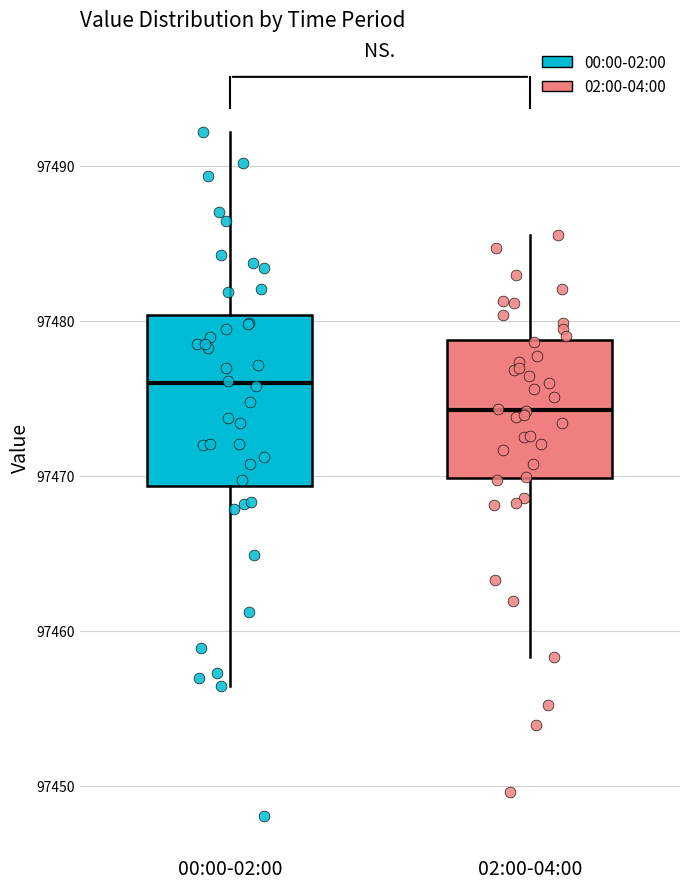

Reading left to right, transcribe this box plot: for each box, give where its median line is, the range the box spans, and where its two whiskers end, as read against the y-axis. The values are not printed on the chart, so give them approximately, as read against the axis.

00:00-02:00: median 97476, box 97469 to 97480, whiskers 97456 to 97492
02:00-04:00: median 97474, box 97470 to 97479, whiskers 97458 to 97486